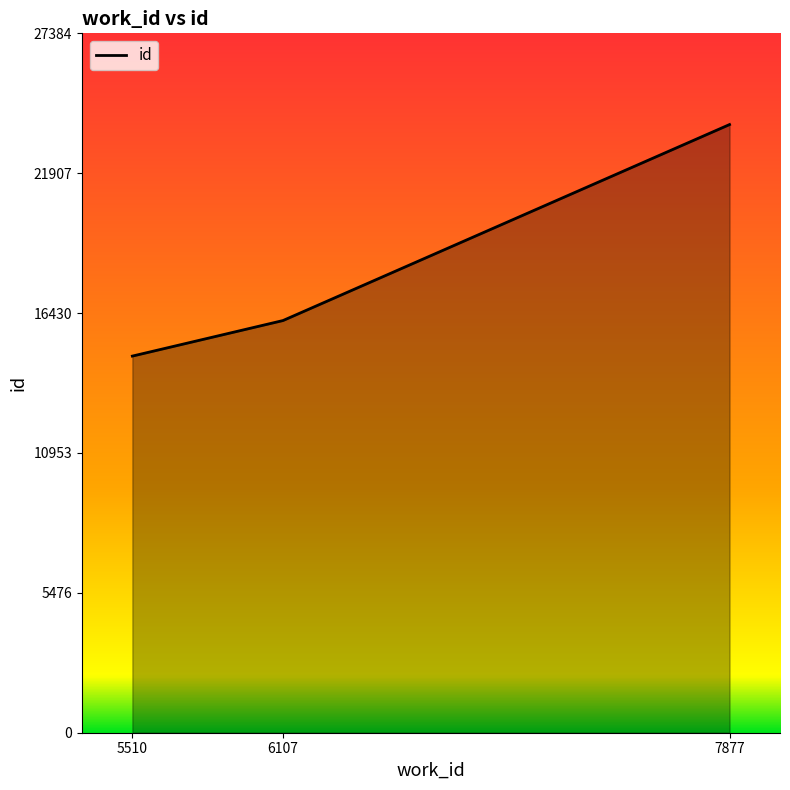

Rank the categories by value from highest to lowest.

7877, 6107, 5510